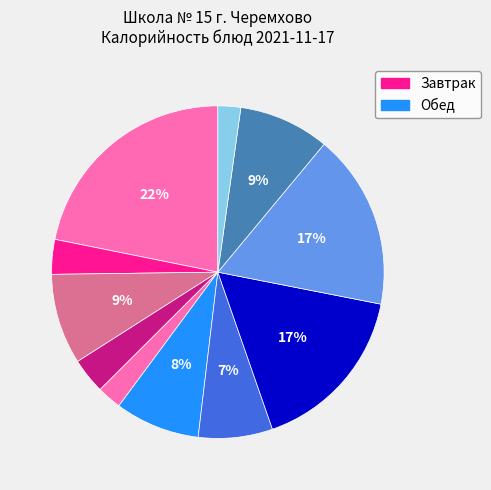

How many slices are in this pie chart?

11